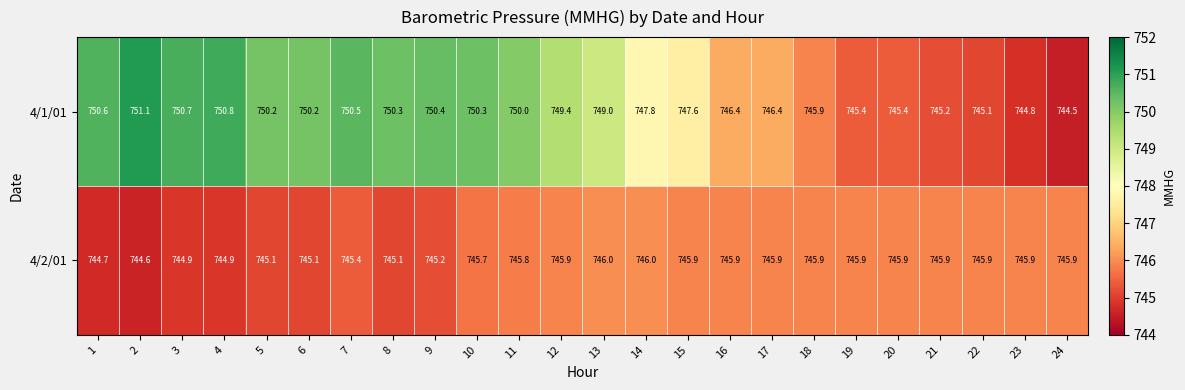

What is the total value across all series at 4?

1495.7